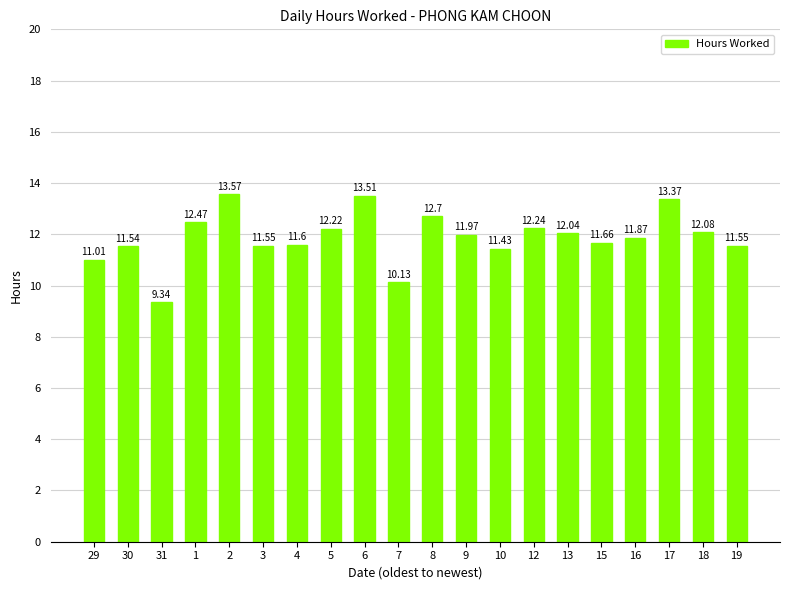

What is the difference between the maximum and minimum values?

4.2